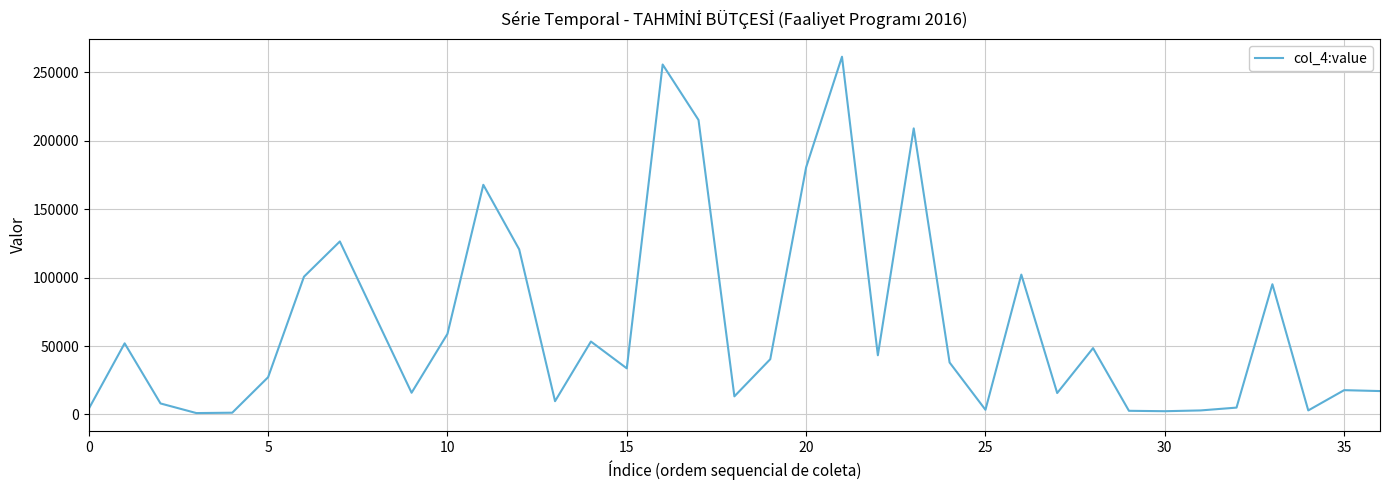

What is the greatest value displayed?

261533.7